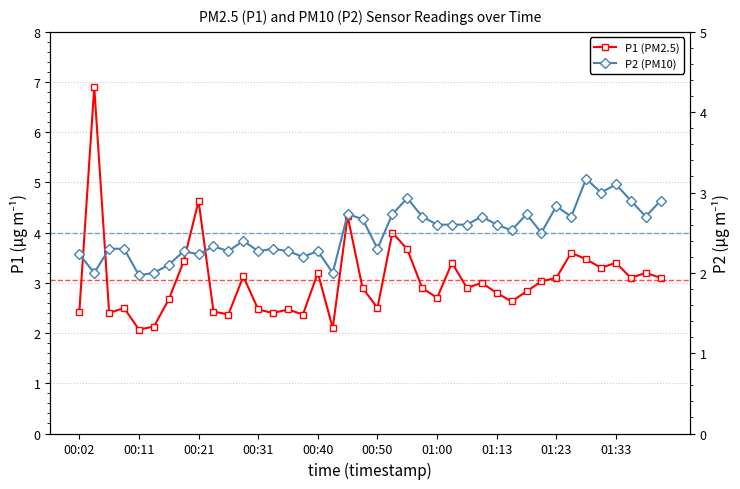

Rank the series by their average value, from highest to lowest.

P1, P2